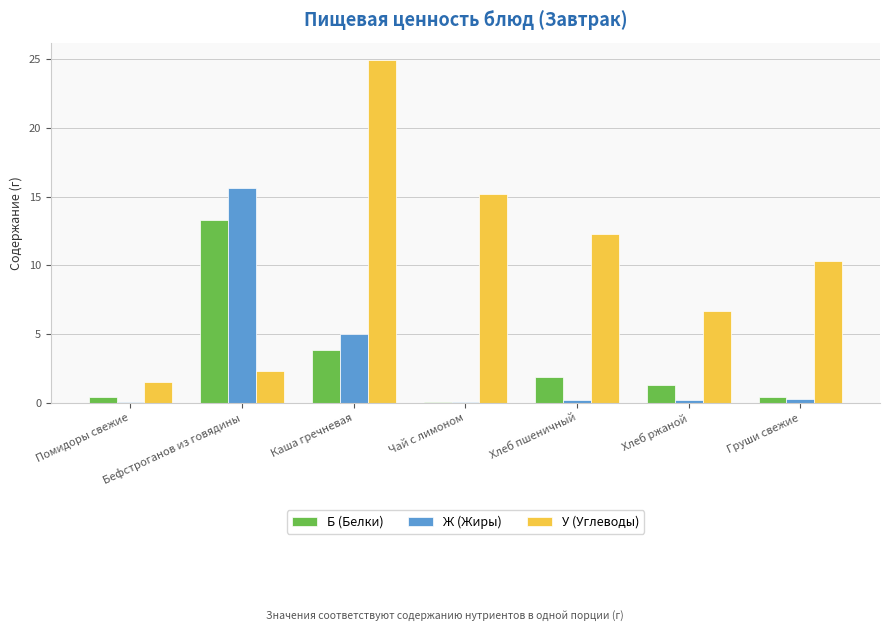

What value does the У (Углеводы) series have at Помидоры свежие?

1.5